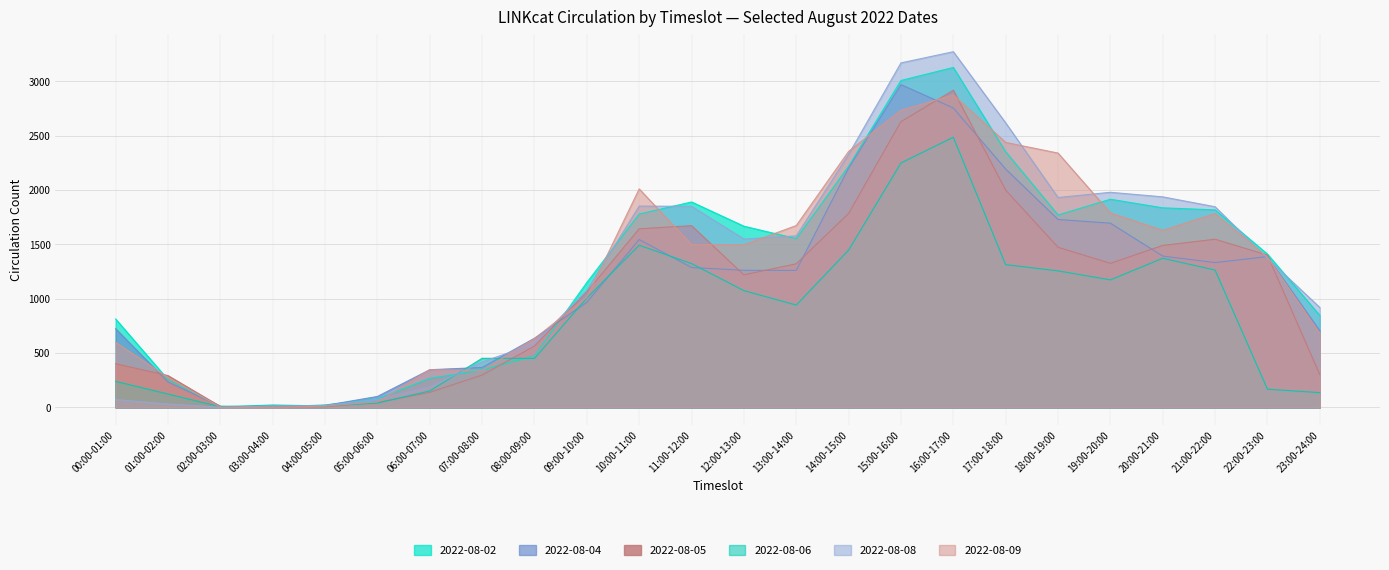

What is the approximate value of 2022-08-04 at 18:00-19:00, to the nearest 10?

1730